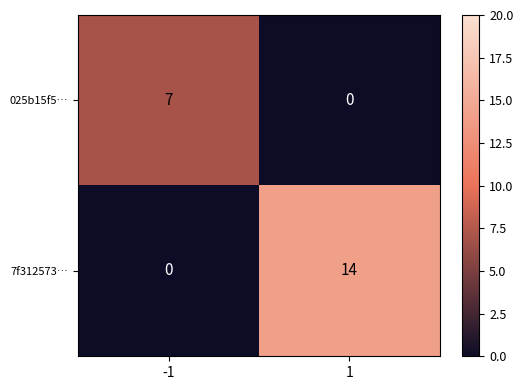

What is the difference between the 025b15f5… values at 1 and -1?

7